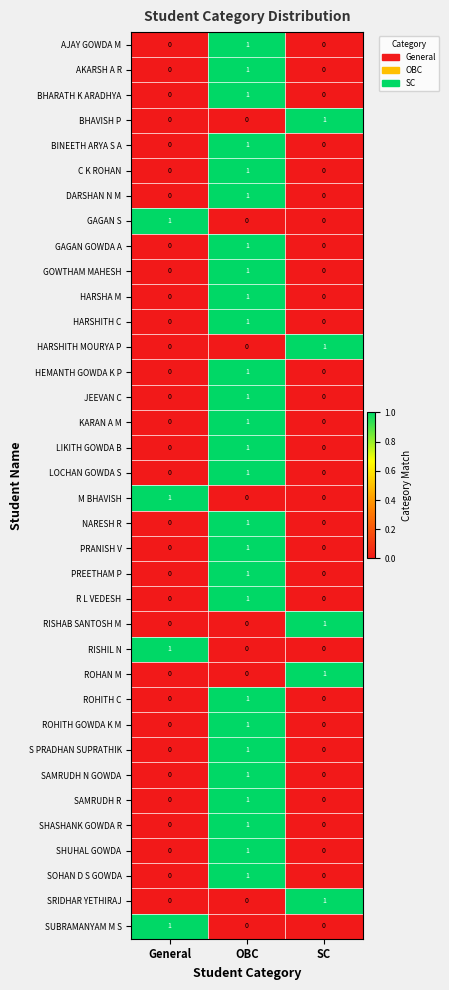

At which label does SAMRUDH R reach its peak?

OBC